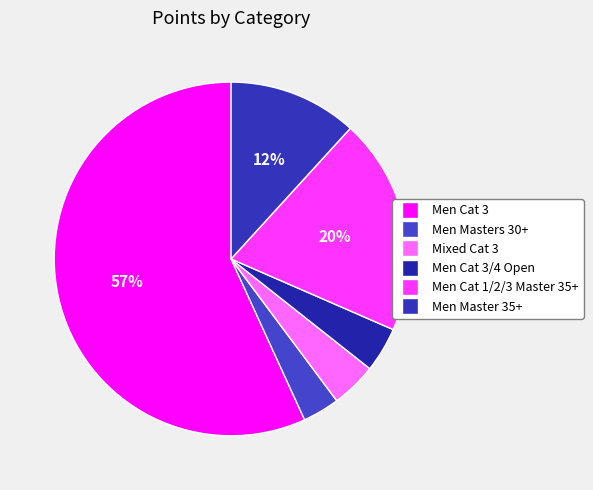

Count the number of slices in the pie.

6